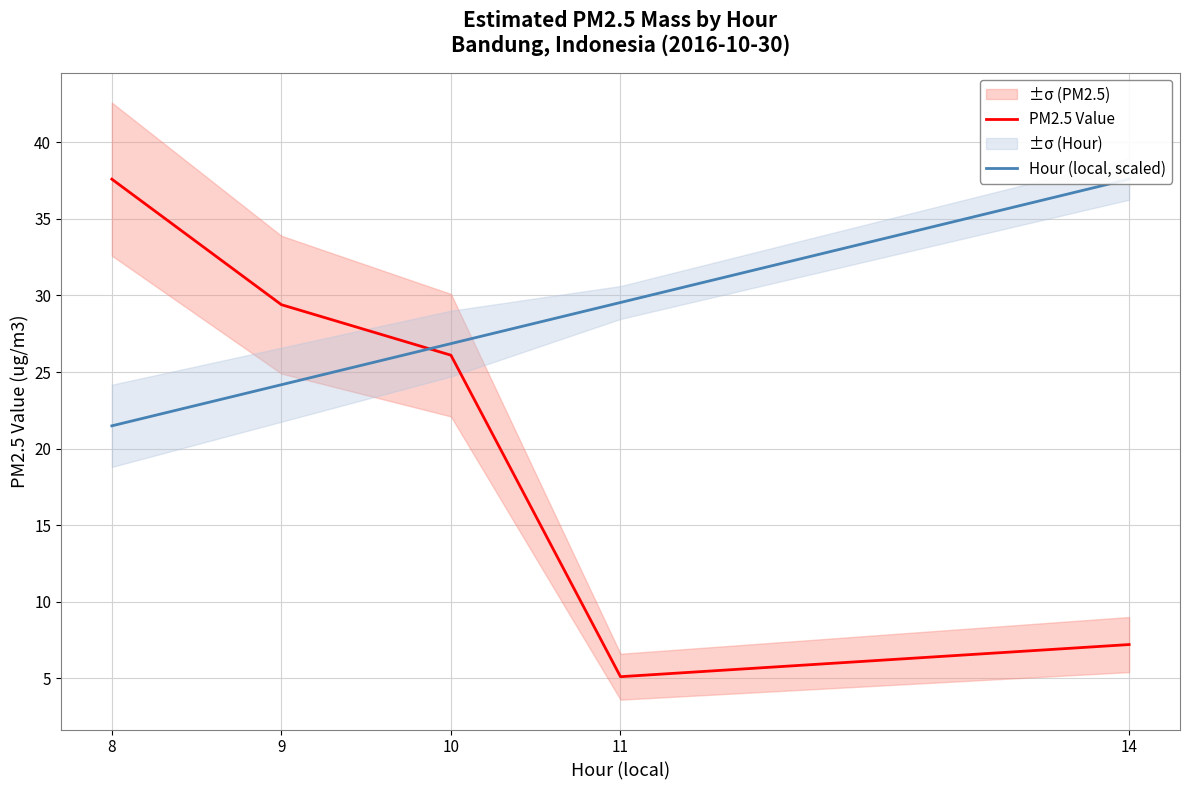

Between 11 and 10, which is larger?

10